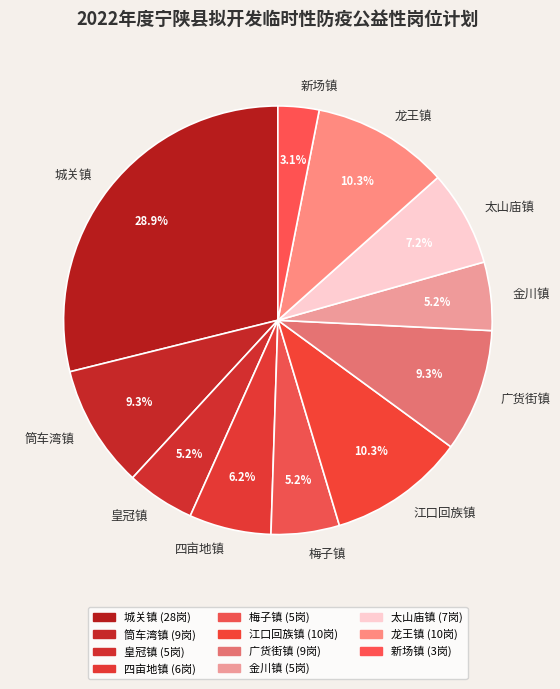

How many slices are in this pie chart?

11